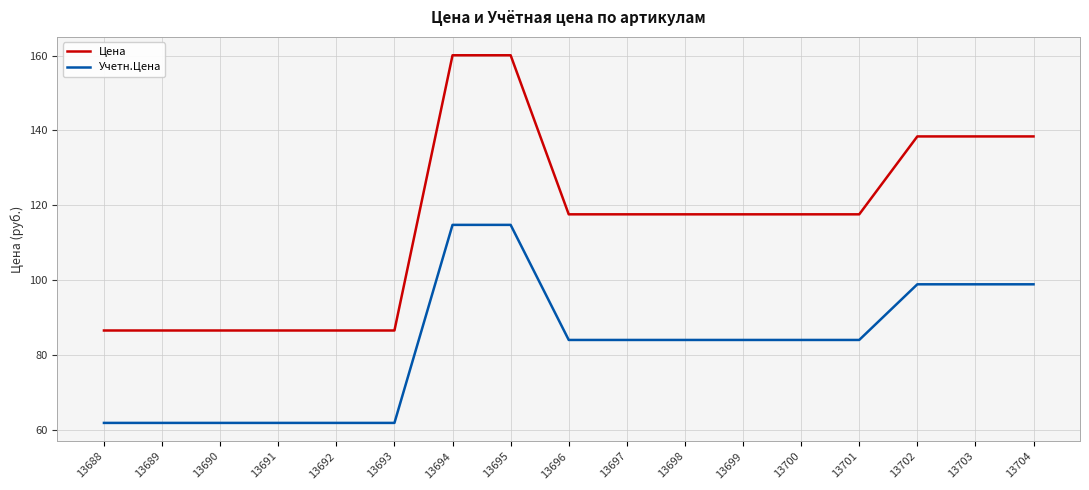

What is the sum of all Цена values?

1959.9